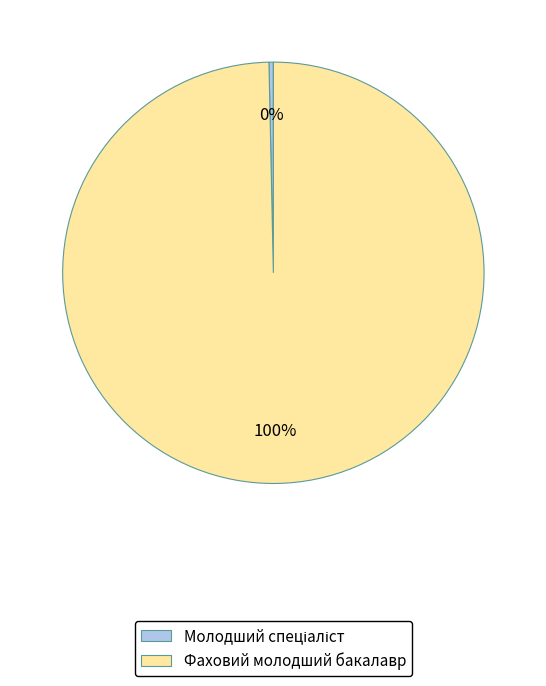

To the nearest percent, what portion does Фаховий молодший бакалавр represent?

100%